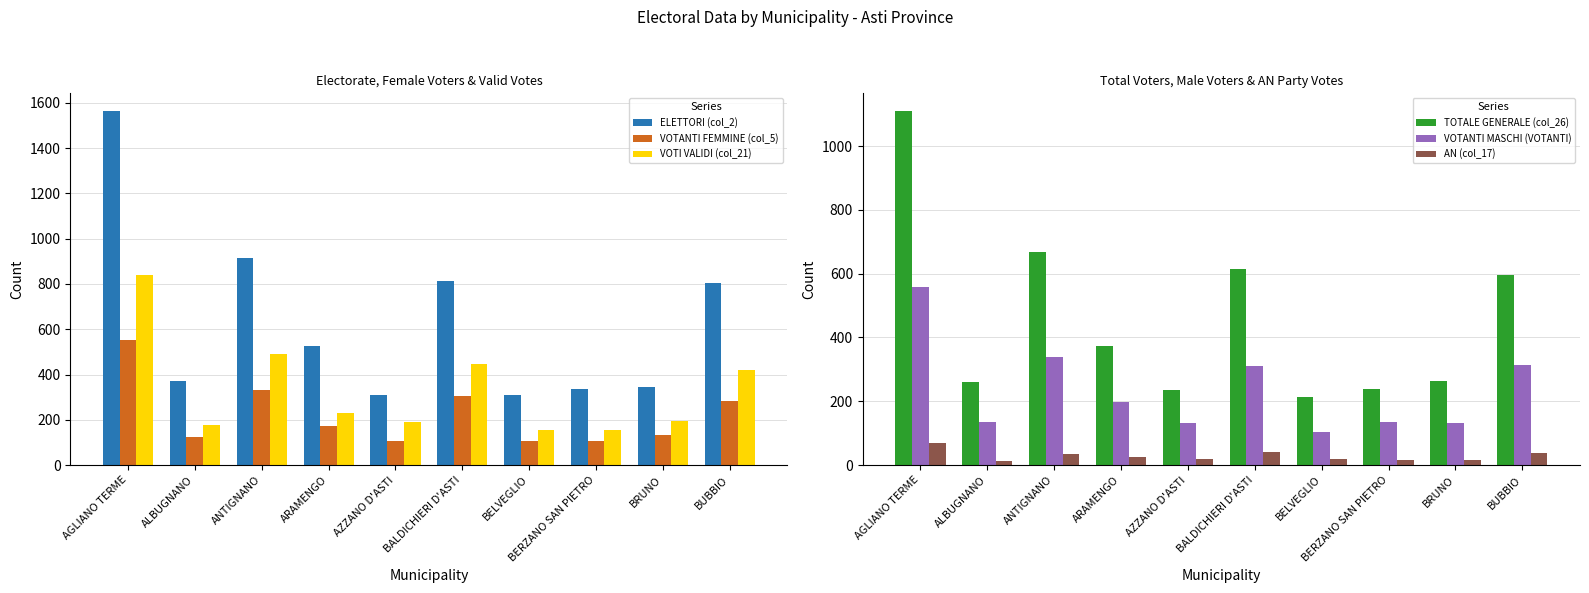

At which label does AN (col_17) first exceed 25?

AGLIANO TERME